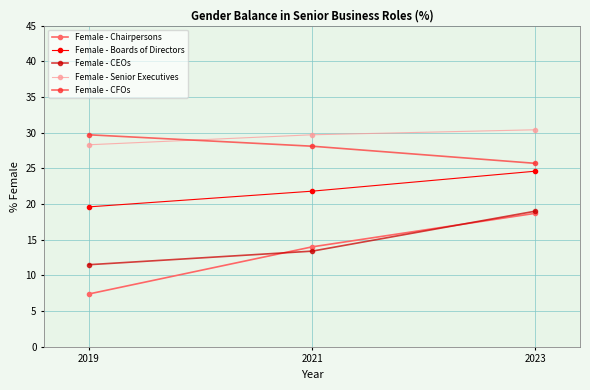

What is the value of the Female - Senior Executives point at the 1st from the left?

28.3